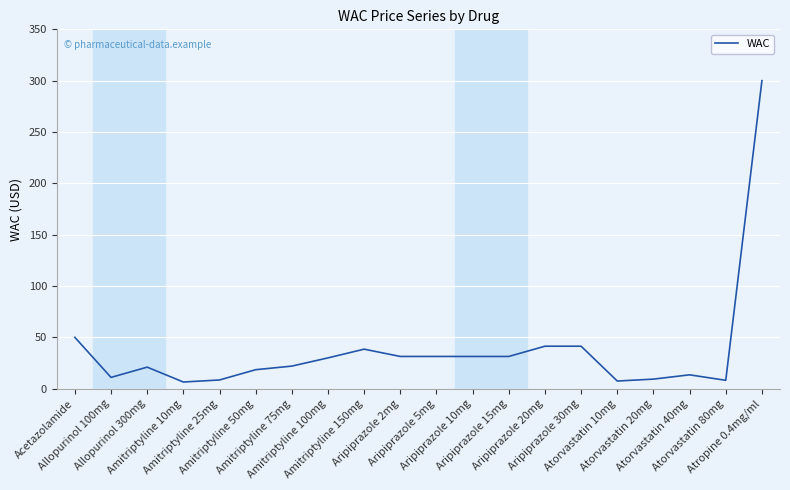

What is the greatest value displayed?

300.0